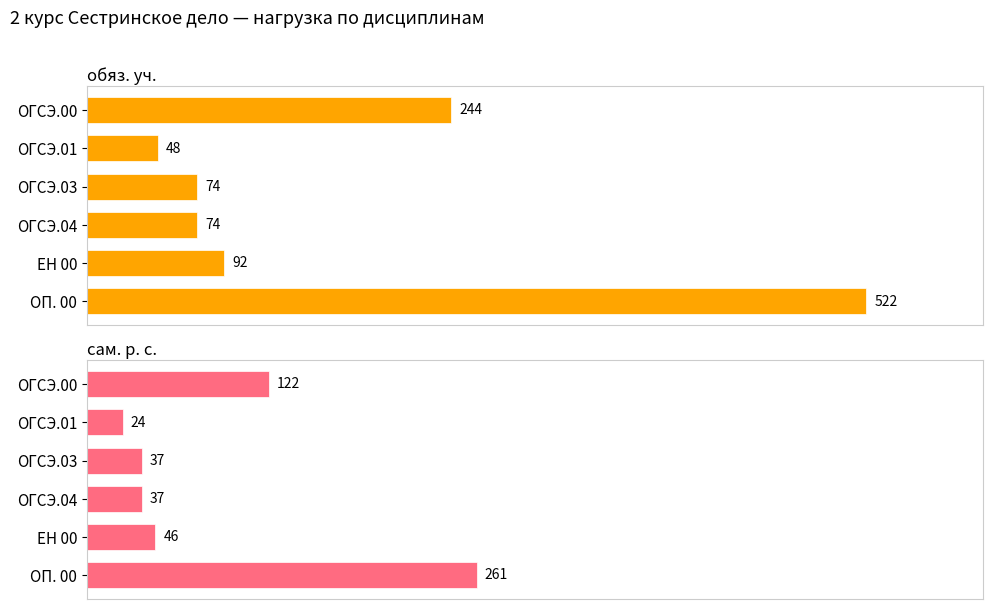

List the labels in order of сам. р. с. value, smallest first.

ОГСЭ.01, ОГСЭ.03, ОГСЭ.04, ЕН 00, ОГСЭ.00, ОП. 00